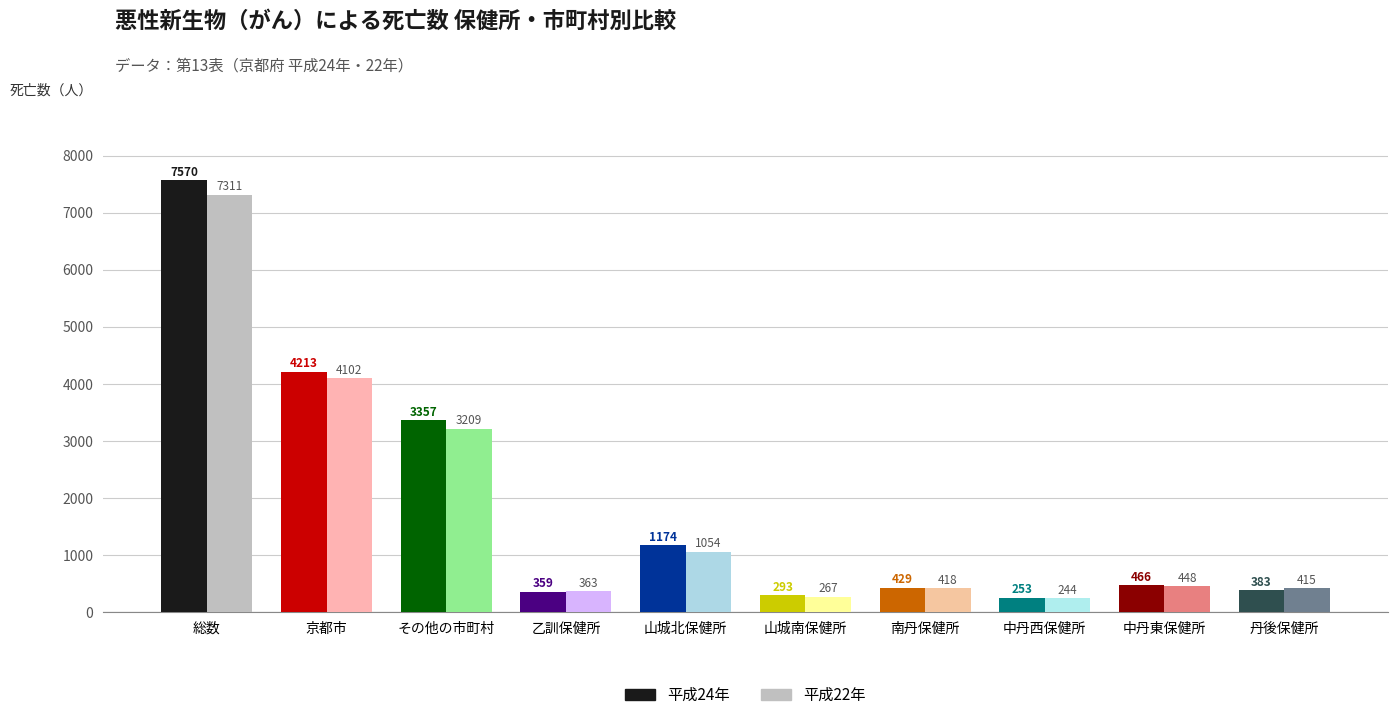

How many values in the 平成22年(総数) series are below 448?

5